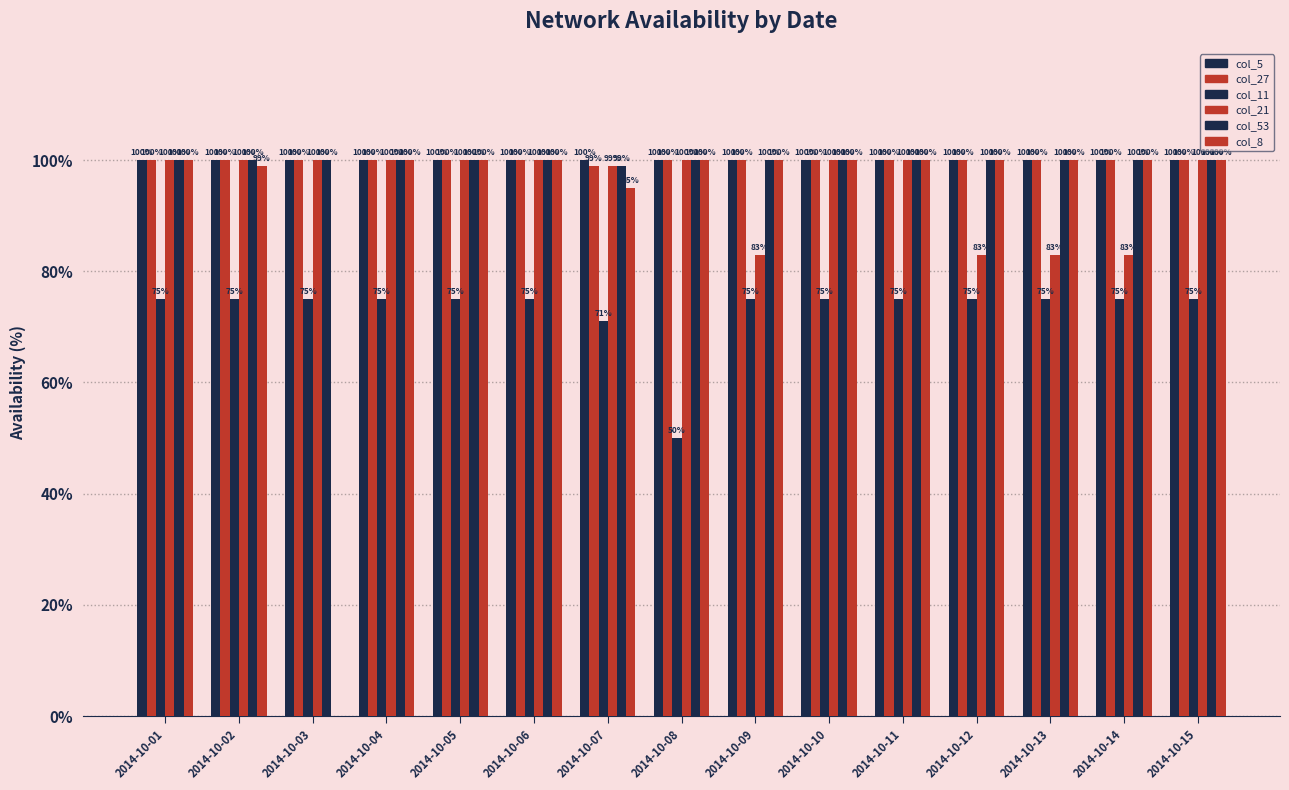

How many categories are shown in the chart?

15